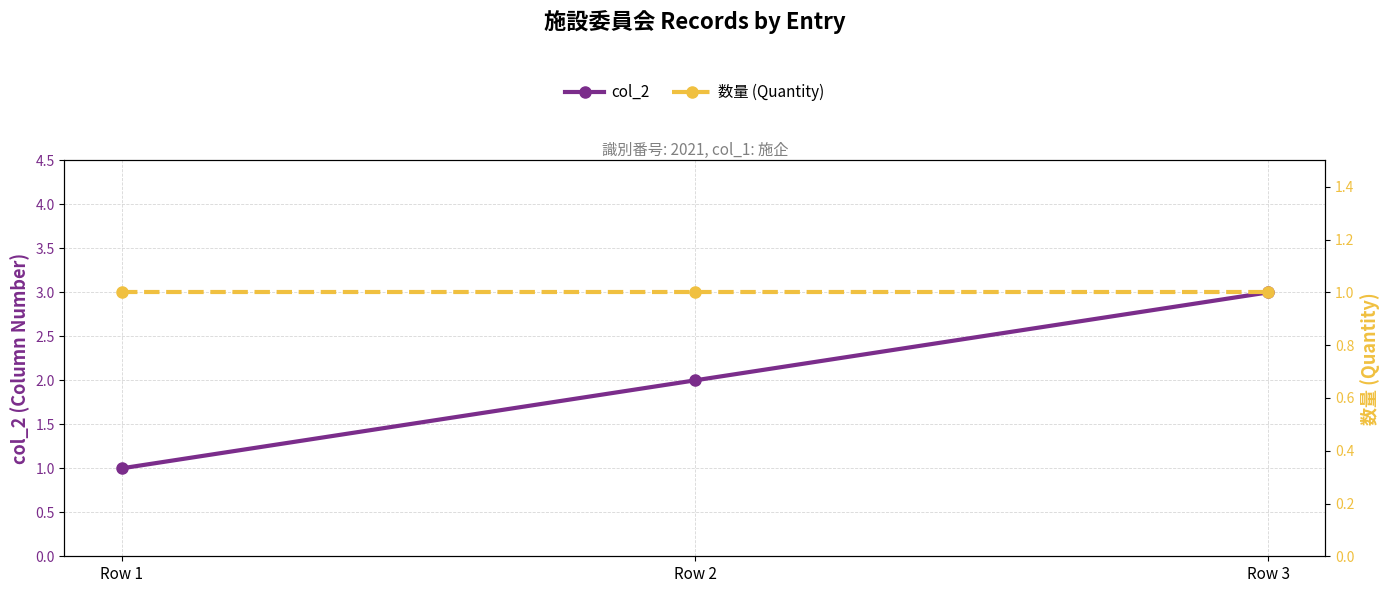

What is the maximum value shown in the chart?

3